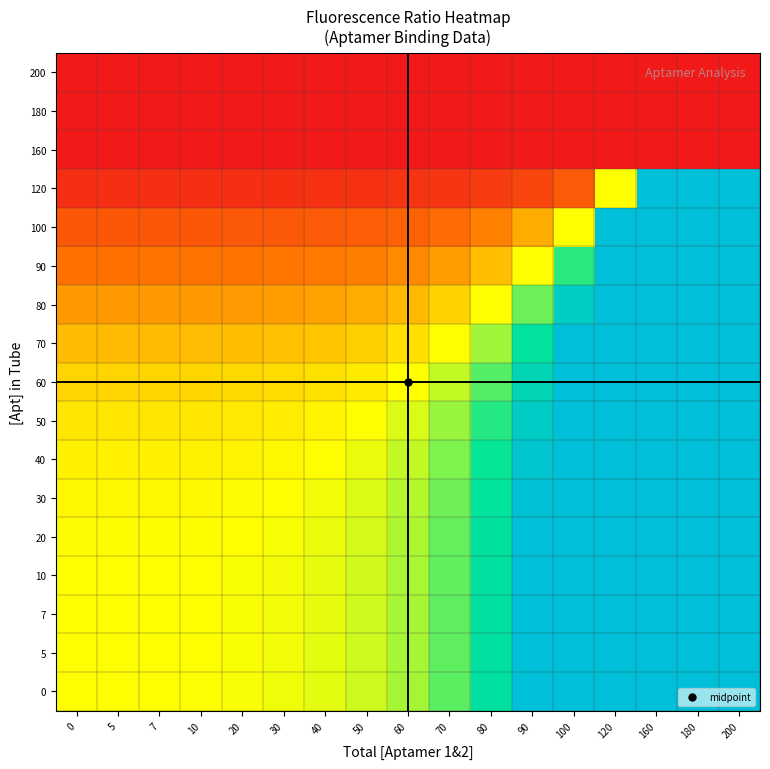

Reading left to right, what are all the values shown in this chart?

0: 0=1.0	5=1.0	7=1.0	10=1.0	20=1.0	30=1.0	40=1.1	50=1.1	60=1.2	70=1.3	80=1.6	90=2.0	100=2.9	120=7.9	160=961800000.0	180=961800000.0	200=961800000.0
5: 0=1.0	5=1.0	7=1.0	10=1.0	20=1.0	30=1.0	40=1.1	50=1.1	60=1.2	70=1.3	80=1.6	90=2.0	100=2.9	120=7.8	160=959900000.0	180=959900000.0	200=959900000.0
7: 0=1.0	5=1.0	7=1.0	10=1.0	20=1.0	30=1.0	40=1.0	50=1.1	60=1.2	70=1.3	80=1.6	90=2.0	100=2.9	120=7.8	160=958700000.0	180=958700000.0	200=958700000.0
10: 0=1.0	5=1.0	7=1.0	10=1.0	20=1.0	30=1.0	40=1.0	50=1.1	60=1.2	70=1.3	80=1.6	90=2.0	100=2.8	120=7.8	160=957300000.0	180=957300000.0	200=957300000.0
20: 0=1.0	5=1.0	7=1.0	10=1.0	20=1.0	30=1.0	40=1.0	50=1.1	60=1.2	70=1.3	80=1.5	90=2.0	100=2.8	120=7.8	160=949600000.0	180=949600000.0	200=949600000.0
30: 0=1.0	5=1.0	7=1.0	10=1.0	20=1.0	30=1.0	40=1.0	50=1.1	60=1.1	70=1.3	80=1.5	90=2.0	100=2.8	120=7.7	160=936200000.0	180=936200000.0	200=936200000.0
40: 0=0.9	5=1.0	7=1.0	10=1.0	20=1.0	30=1.0	40=1.0	50=1.0	60=1.1	70=1.3	80=1.5	90=1.9	100=2.7	120=7.5	160=913500000.0	180=913500000.0	200=913500000.0
50: 0=0.9	5=0.9	7=0.9	10=0.9	20=0.9	30=0.9	40=1.0	50=1.0	60=1.1	70=1.2	80=1.4	90=1.8	100=2.6	120=7.2	160=876200000.0	180=876200000.0	200=876200000.0
60: 0=0.8	5=0.9	7=0.9	10=0.9	20=0.9	30=0.9	40=0.9	50=0.9	60=1.0	70=1.1	80=1.3	90=1.7	100=2.4	120=6.7	160=817200000.0	180=817200000.0	200=817200000.0
70: 0=0.8	5=0.8	7=0.8	10=0.8	20=0.8	30=0.8	40=0.8	50=0.8	60=0.9	70=1.0	80=1.2	90=1.5	100=2.2	120=6.0	160=730000000.0	180=730000000.0	200=730000000.0
80: 0=0.6	5=0.6	7=0.6	10=0.6	20=0.6	30=0.7	40=0.7	50=0.7	60=0.8	70=0.8	80=1.0	90=1.3	100=1.8	120=5.0	160=613200000.0	180=613200000.0	200=613200000.0
90: 0=0.5	5=0.5	7=0.5	10=0.5	20=0.5	30=0.5	40=0.5	50=0.5	60=0.6	70=0.7	80=0.8	90=1.0	100=1.4	120=3.9	160=475700000.0	180=475700000.0	200=475700000.0
100: 0=0.3	5=0.4	7=0.4	10=0.4	20=0.4	30=0.4	40=0.4	50=0.4	60=0.4	70=0.5	80=0.5	90=0.7	100=1.0	120=2.7	160=336300000.0	180=336300000.0	200=336300000.0
120: 0=0.1	5=0.1	7=0.1	10=0.1	20=0.1	30=0.1	40=0.1	50=0.1	60=0.1	70=0.2	80=0.2	90=0.3	100=0.4	120=1.0	160=122300000.0	180=122300000.0	200=122300000.0
160: 0=0.0	5=0.0	7=0.0	10=0.0	20=0.0	30=0.0	40=0.0	50=0.0	60=0.0	70=0.0	80=0.0	90=0.0	100=0.0	120=0.0	160=0.0	180=0.0	200=0.0
180: 0=0.0	5=0.0	7=0.0	10=0.0	20=0.0	30=0.0	40=0.0	50=0.0	60=0.0	70=0.0	80=0.0	90=0.0	100=0.0	120=0.0	160=0.0	180=0.0	200=0.0
200: 0=0.0	5=0.0	7=0.0	10=0.0	20=0.0	30=0.0	40=0.0	50=0.0	60=0.0	70=0.0	80=0.0	90=0.0	100=0.0	120=0.0	160=0.0	180=0.0	200=0.0